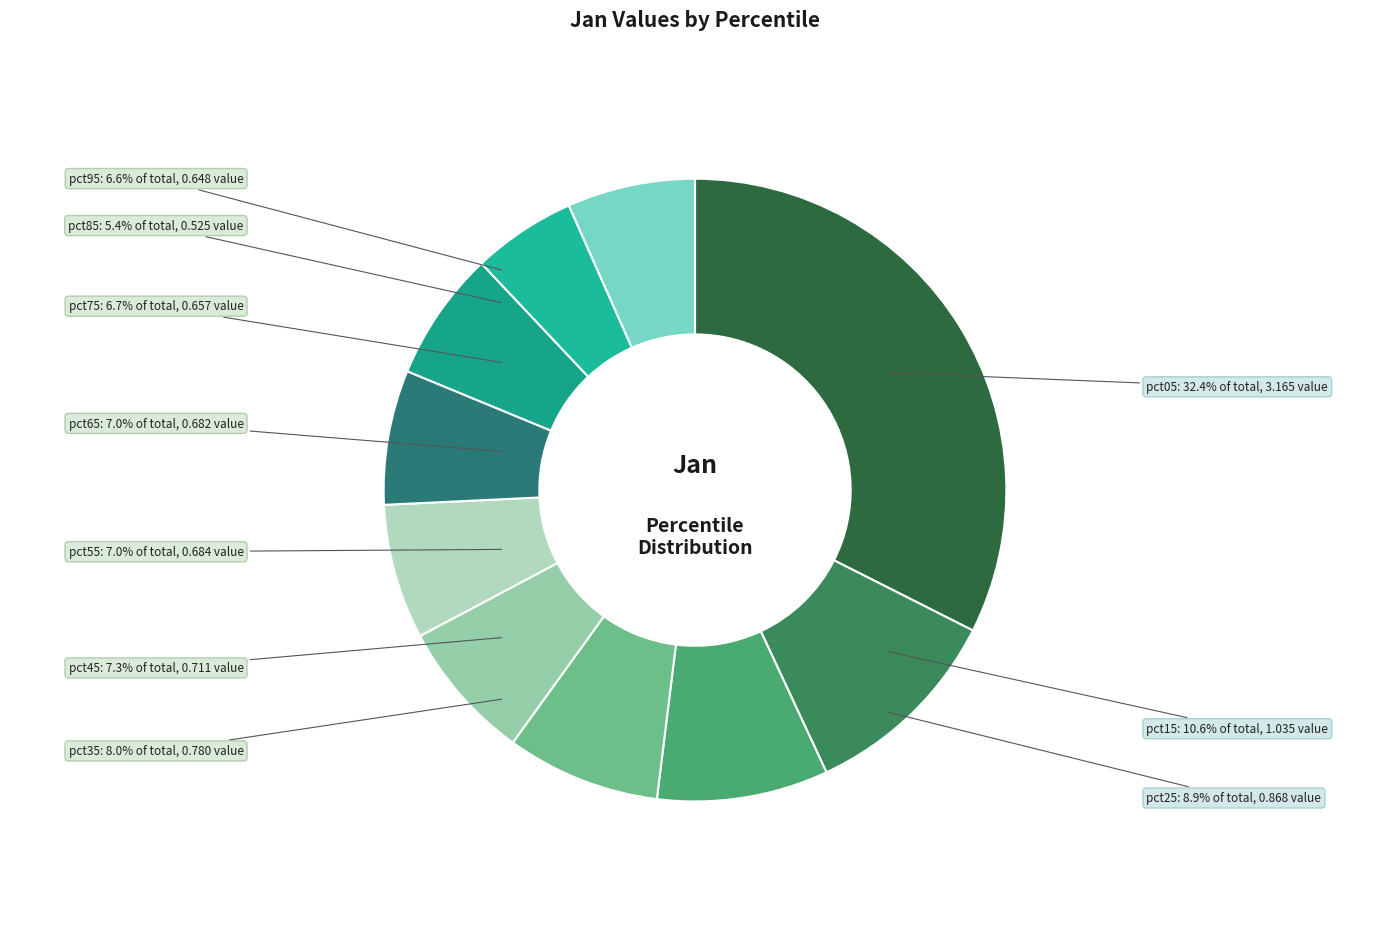

Is there a majority slice in this chart?

No